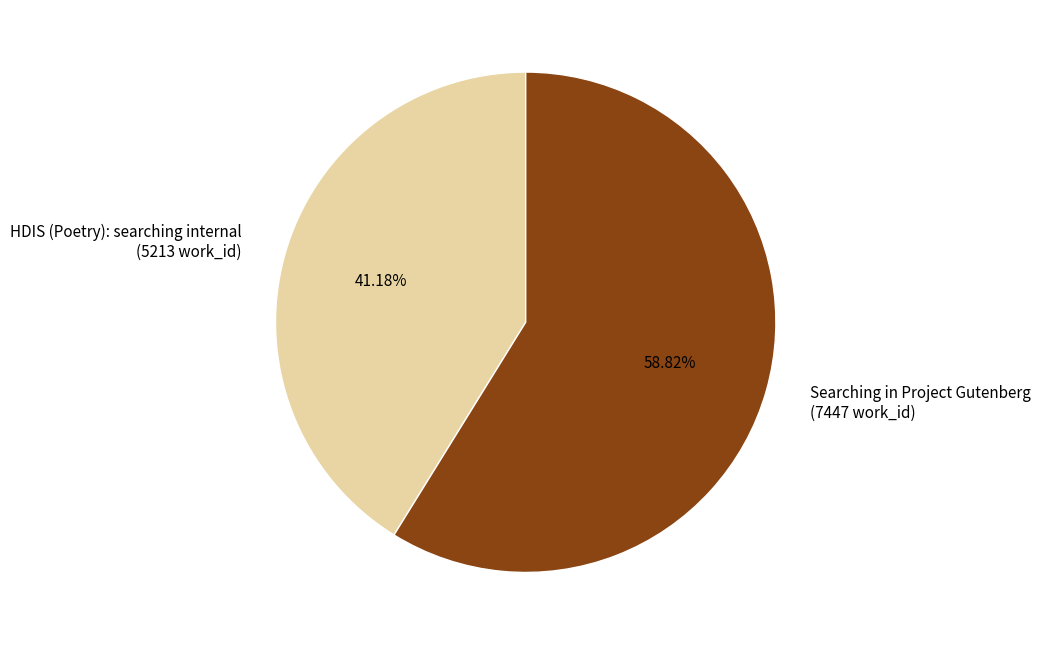

To the nearest percent, what percentage of the pie is Searching in Project Gutenberg?

59%